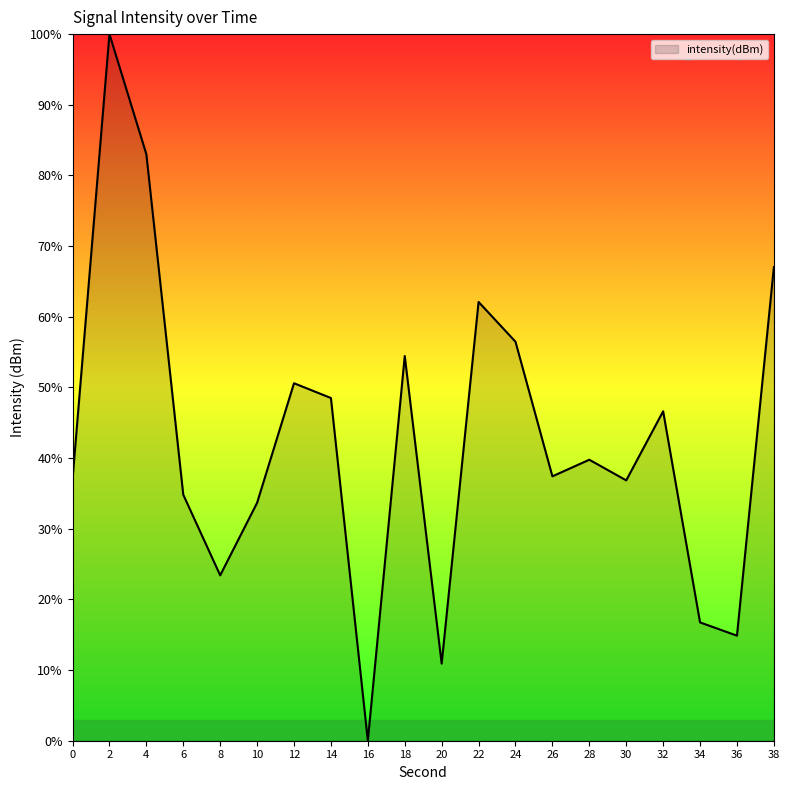

How many interior local peaks (higher than both neighbors) does the data have?

6